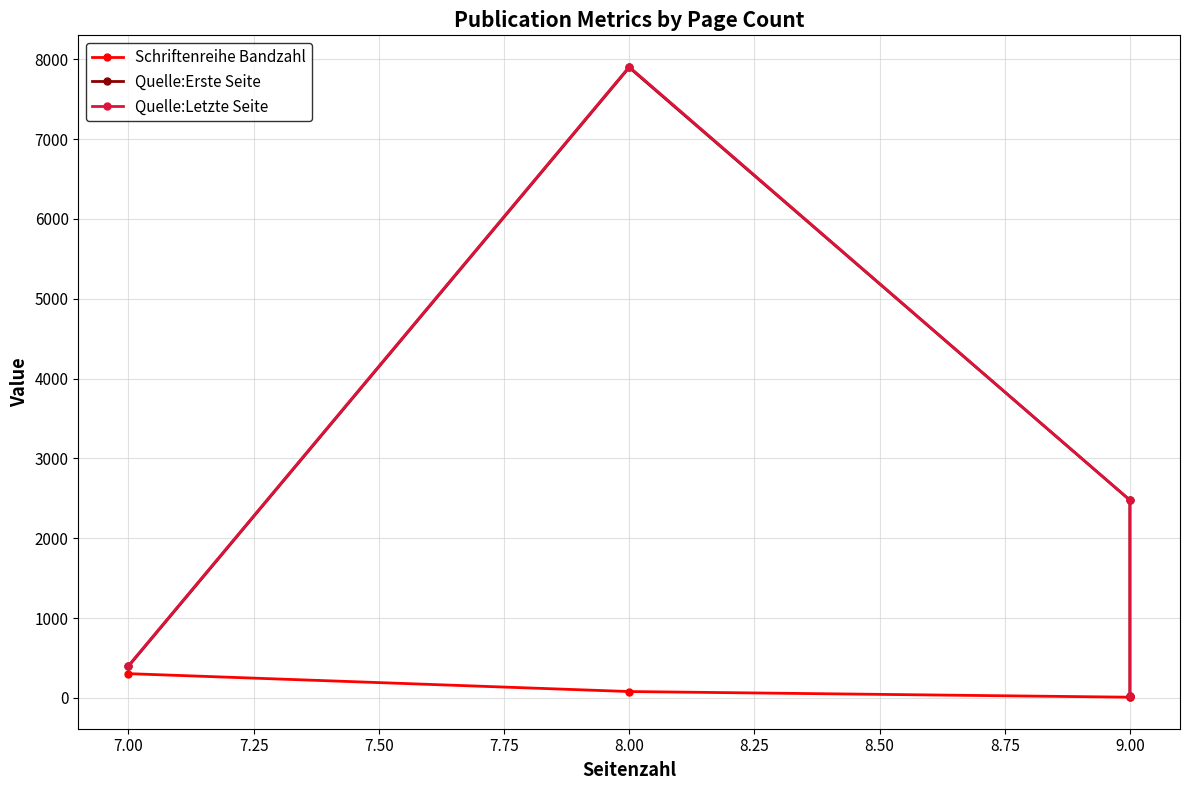

Is the value of Quelle:Erste Seite at 7.00 greater than the value of Quelle:Letzte Seite at 9.00?

Yes